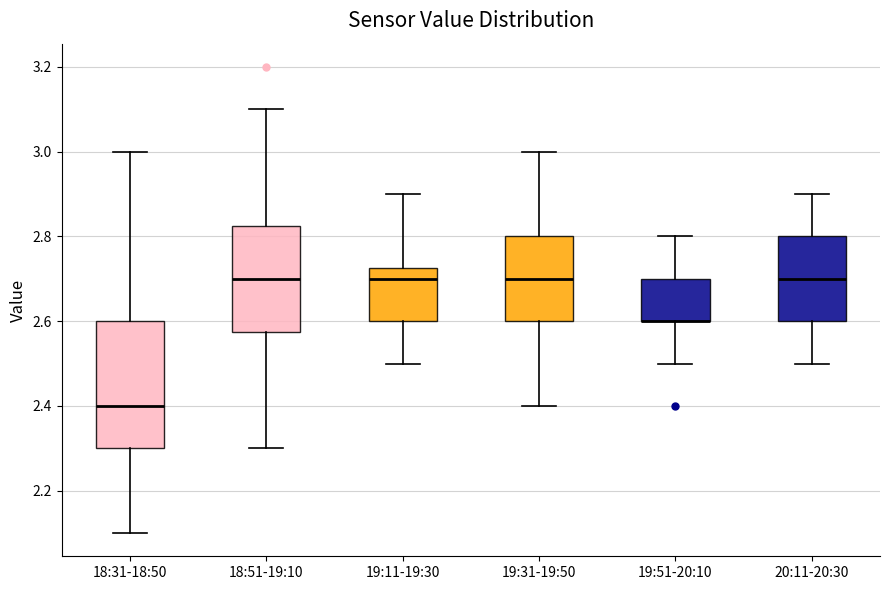

Reading left to right, transcribe this box plot: for each box, give where its median line is, the range the box spans, and where its two whiskers end, as read against the y-axis. The values are not printed on the chart, so give them approximately, as read against the axis.

18:31-18:50: median 2.40, box 2.30 to 2.60, whiskers 2.10 to 3.00
18:51-19:10: median 2.70, box 2.58 to 2.82, whiskers 2.30 to 3.10
19:11-19:30: median 2.70, box 2.60 to 2.72, whiskers 2.50 to 2.90
19:31-19:50: median 2.70, box 2.60 to 2.80, whiskers 2.40 to 3.00
19:51-20:10: median 2.60 (drawn on the box's lower edge), box 2.60 to 2.70, whiskers 2.50 to 2.80
20:11-20:30: median 2.70, box 2.60 to 2.80, whiskers 2.50 to 2.90